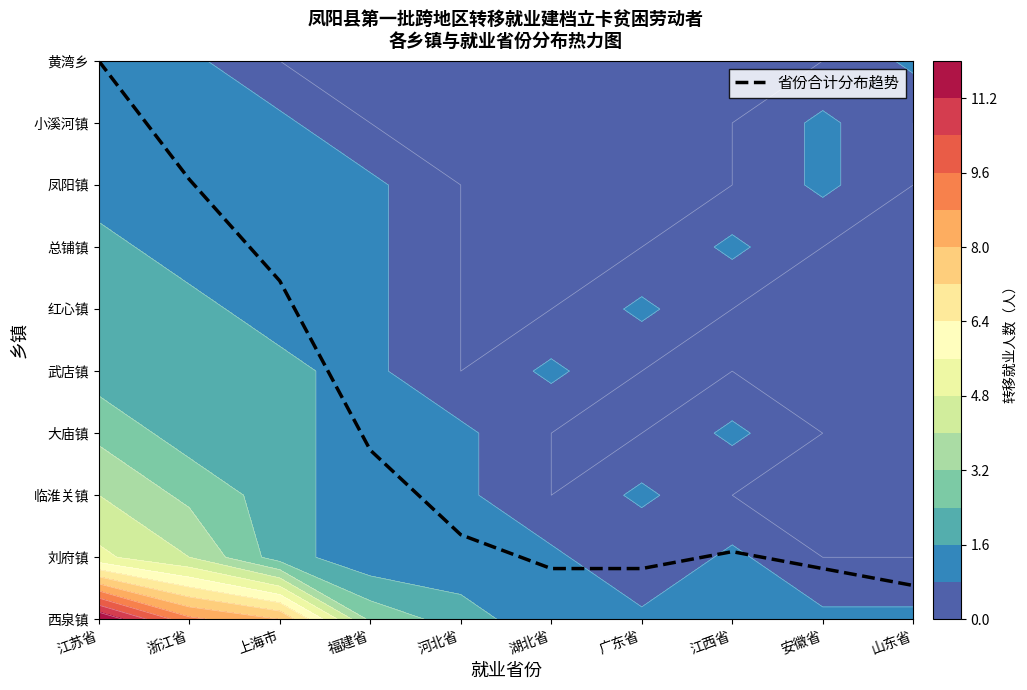

Reading left to right, what are all the values shown in this chart?

江苏省=9.0	浙江省=7.1	上海市=5.5	福建省=2.7	河北省=1.4	湖北省=0.8	广东省=0.8	江西省=1.1	安徽省=0.8	山东省=0.5